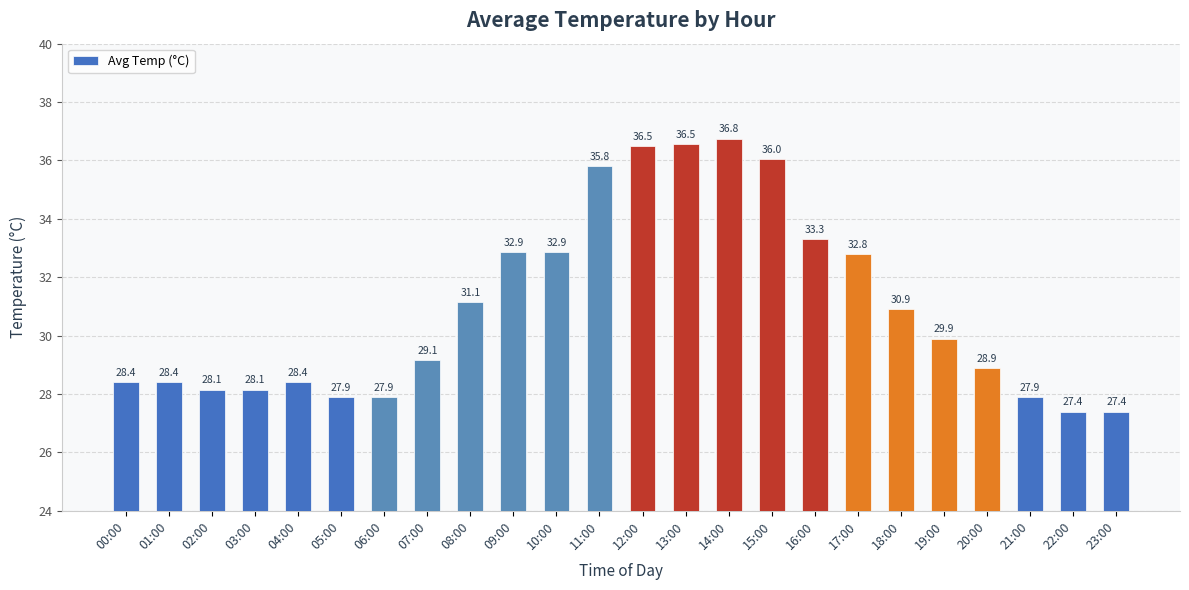

What is the difference between the values at 17:00 and 19:00?

2.9